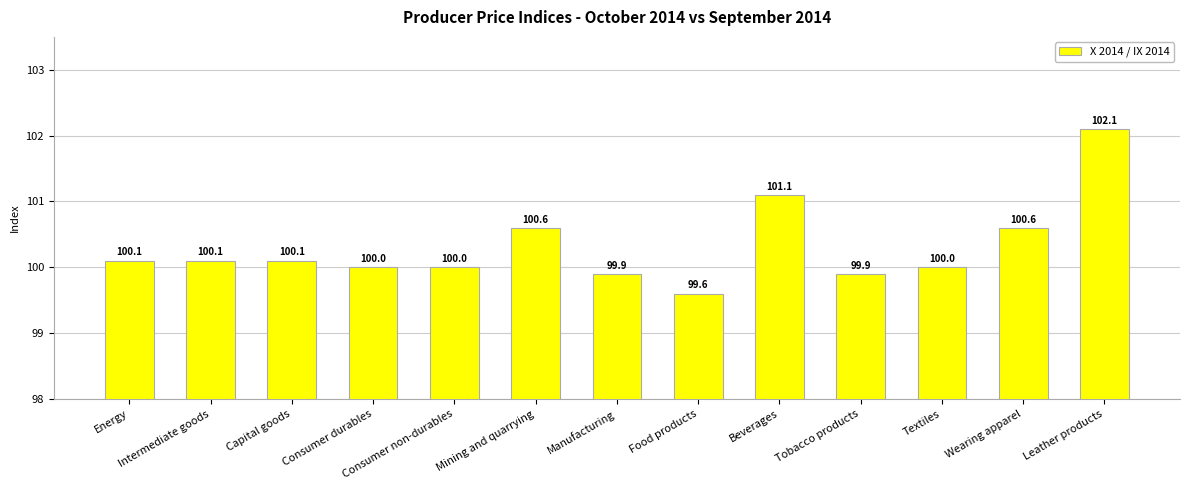

What is the change in value from Consumer non-durables to Mining and quarrying?

+0.6